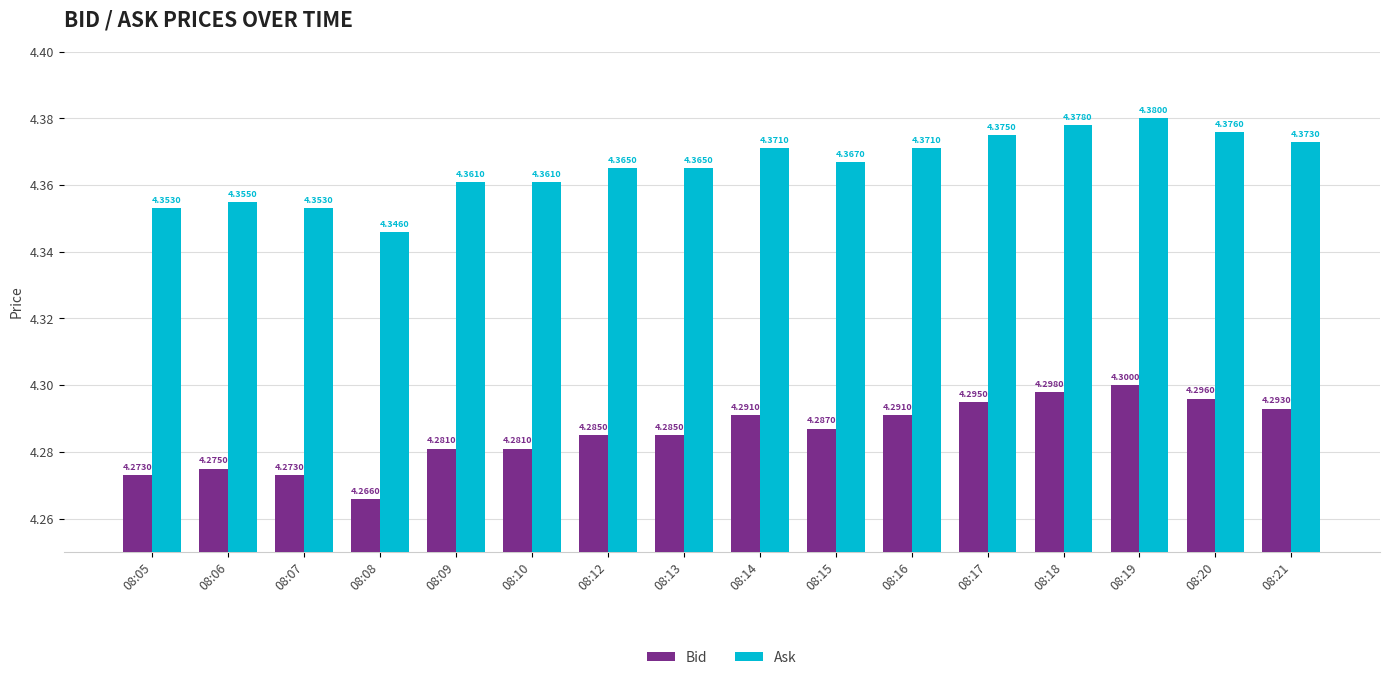

What are all the series names shown in the legend?

Bid, Ask